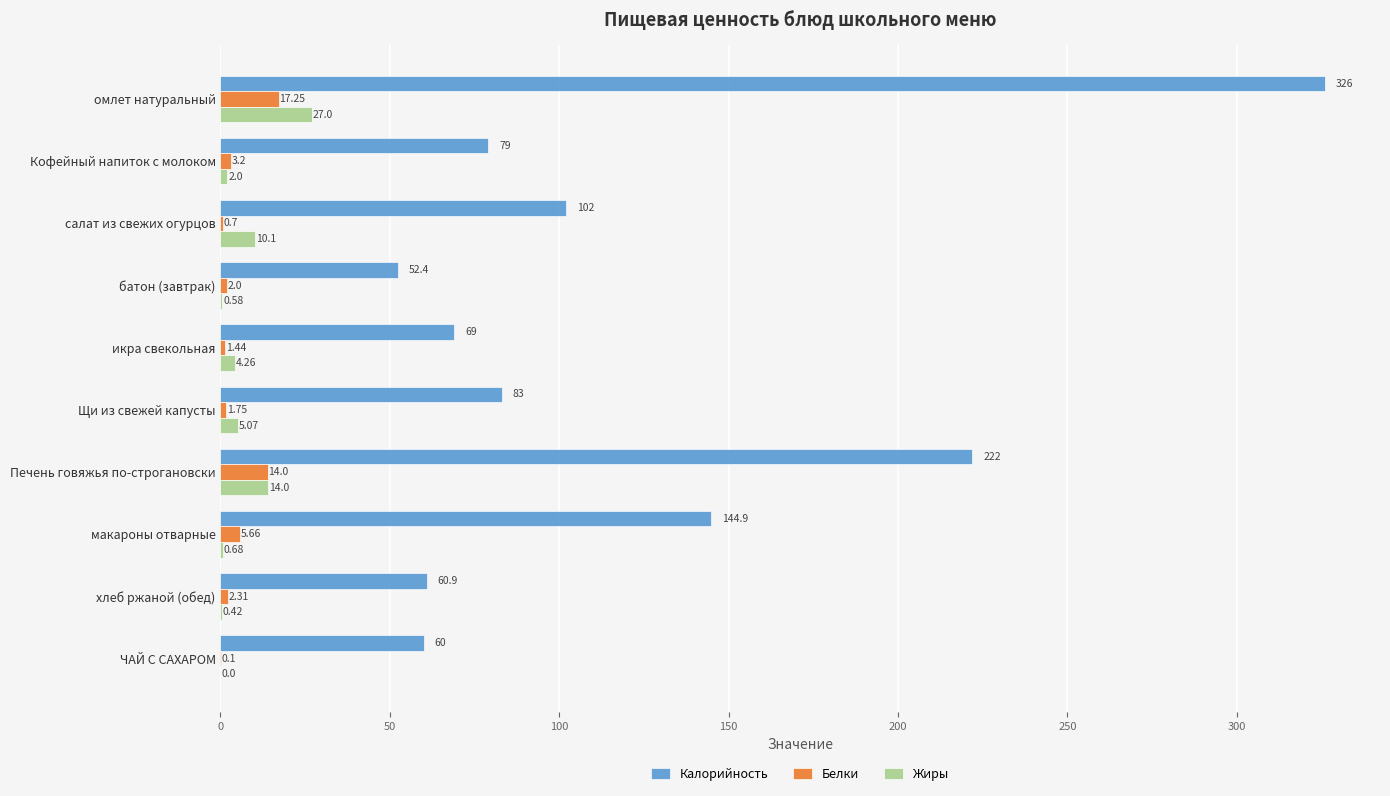

At which category does the chart reach its peak across all series?

омлет натуральный